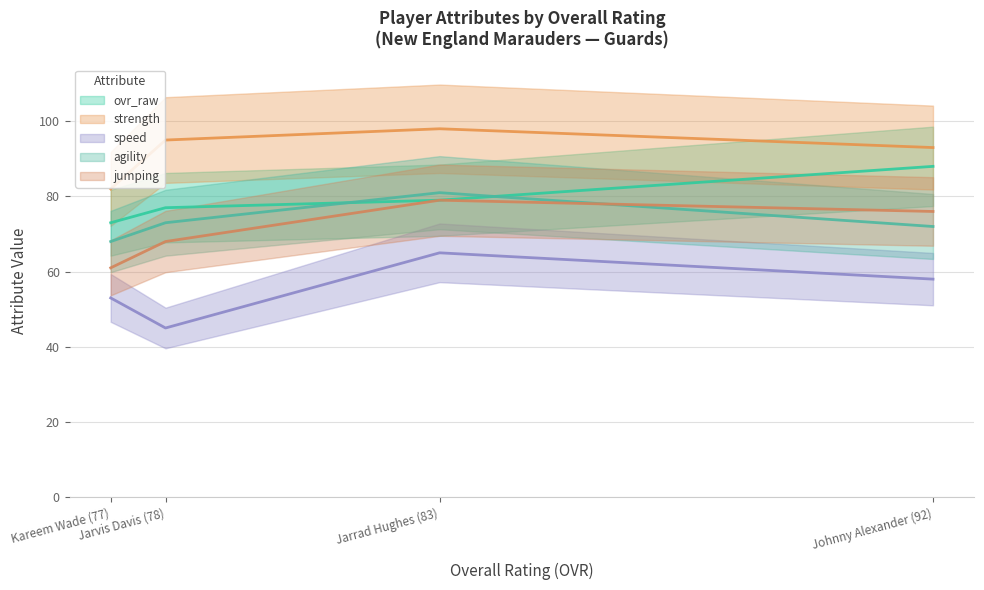

What is the smallest value displayed?

45